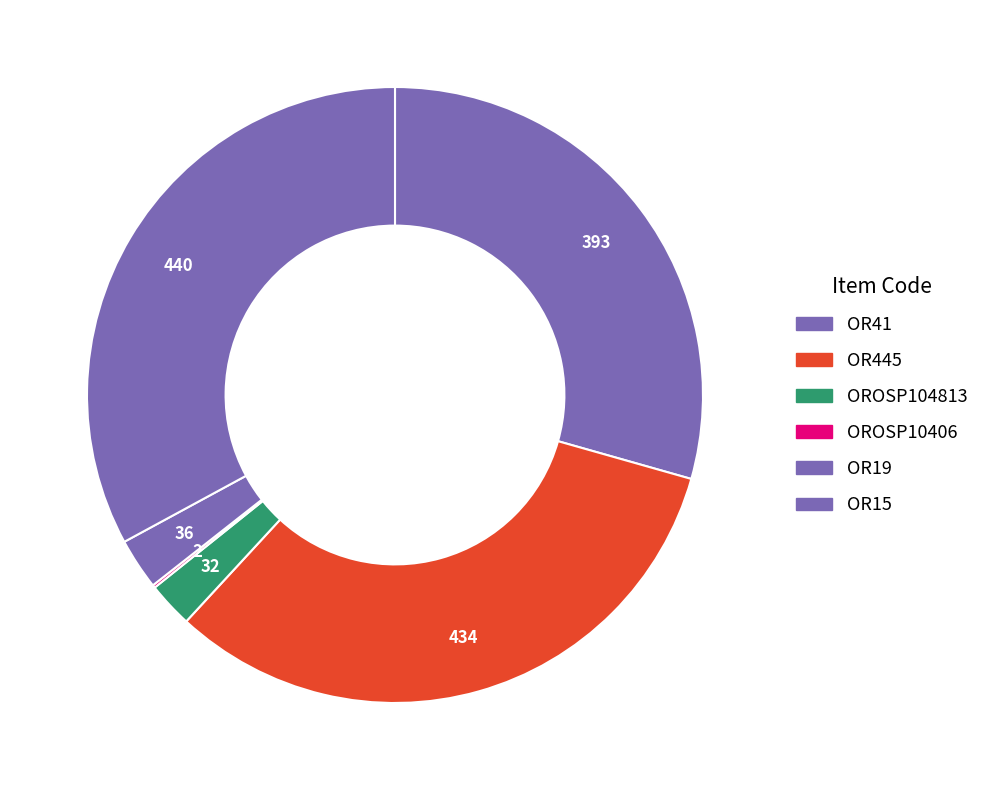

Approximately how many times larger is the value at OR15 compared to OROSP104813?

13.8